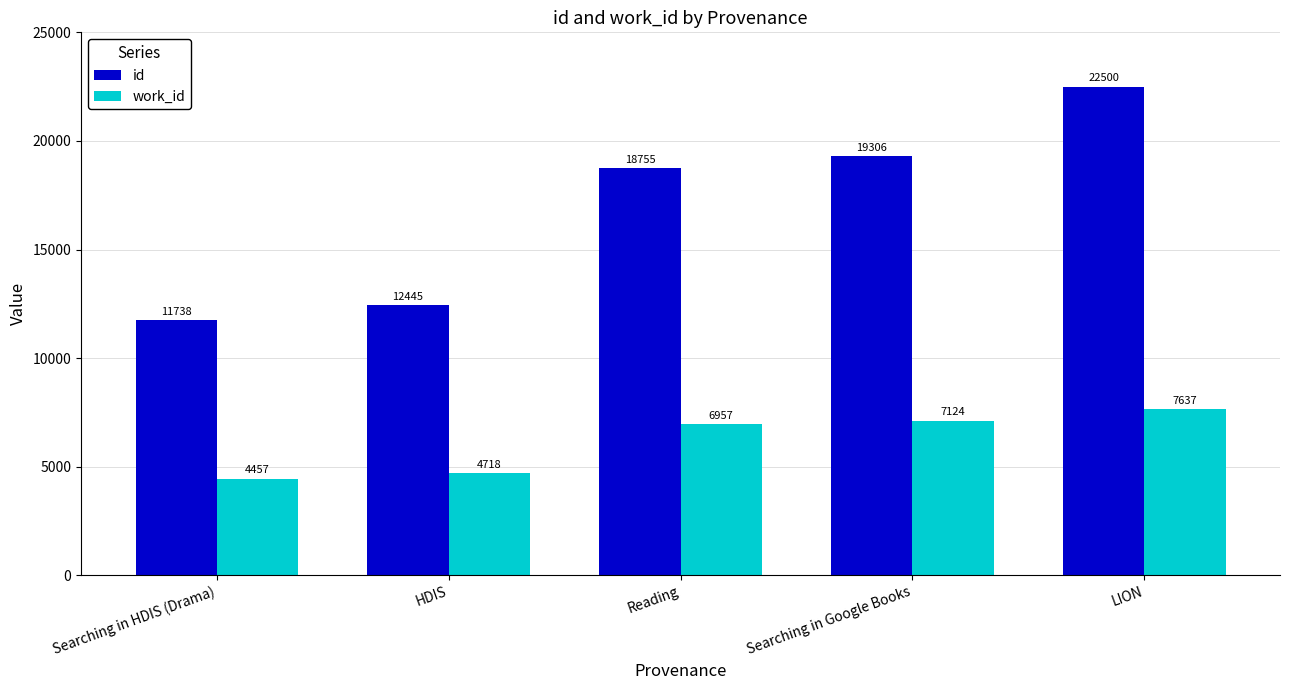

Rank the categories by work_id value from highest to lowest.

LION, Searching in Google Books, Reading, HDIS, Searching in HDIS (Drama)